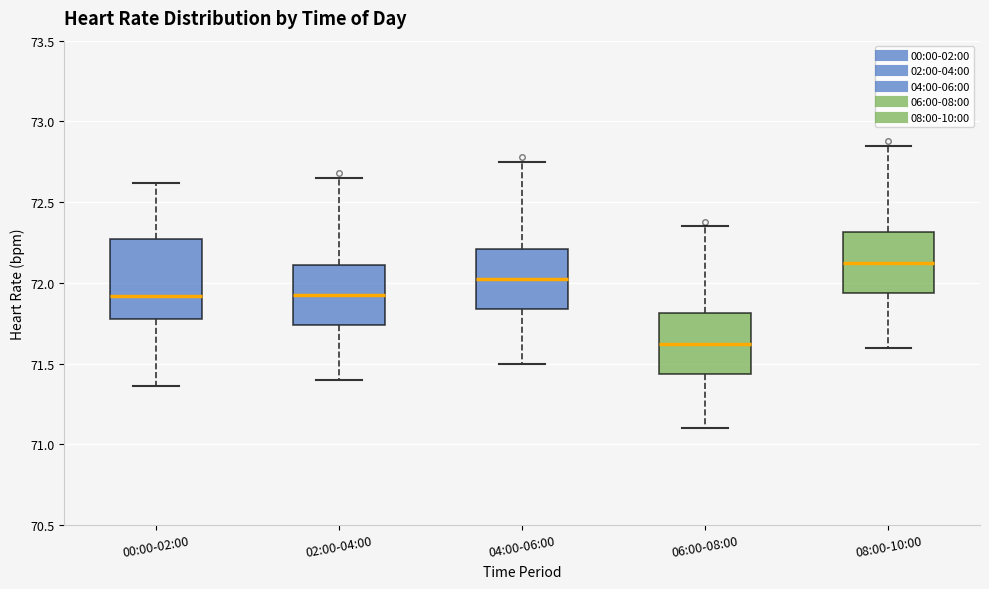

Reading left to right, transcribe this box plot: for each box, give where its median line is, the range the box spans, and where its two whiskers end, as read against the y-axis. The values are not printed on the chart, so give them approximately, as read against the axis.

00:00-02:00: median 71.90, box 71.80 to 72.25, whiskers 71.35 to 72.60
02:00-04:00: median 71.95, box 71.75 to 72.10, whiskers 71.40 to 72.65
04:00-06:00: median 72.05, box 71.85 to 72.20, whiskers 71.50 to 72.75
06:00-08:00: median 71.65, box 71.45 to 71.80, whiskers 71.10 to 72.35
08:00-10:00: median 72.15, box 71.95 to 72.30, whiskers 71.60 to 72.85